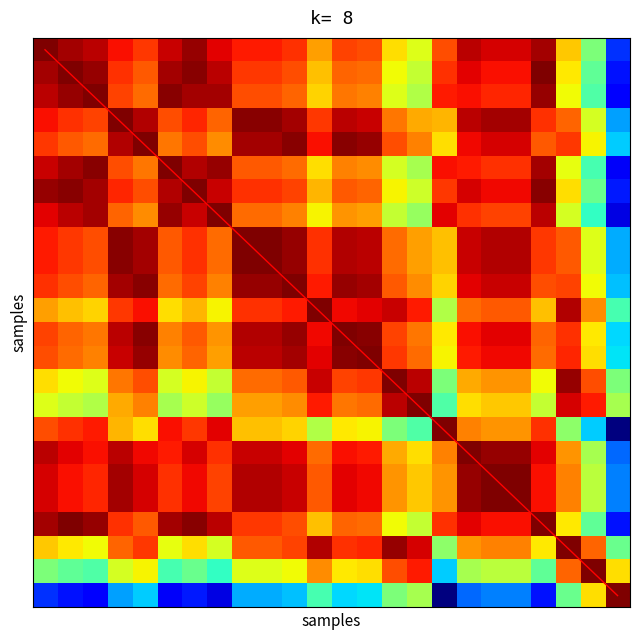

Which series has the largest range (max minus min)?

diagonal